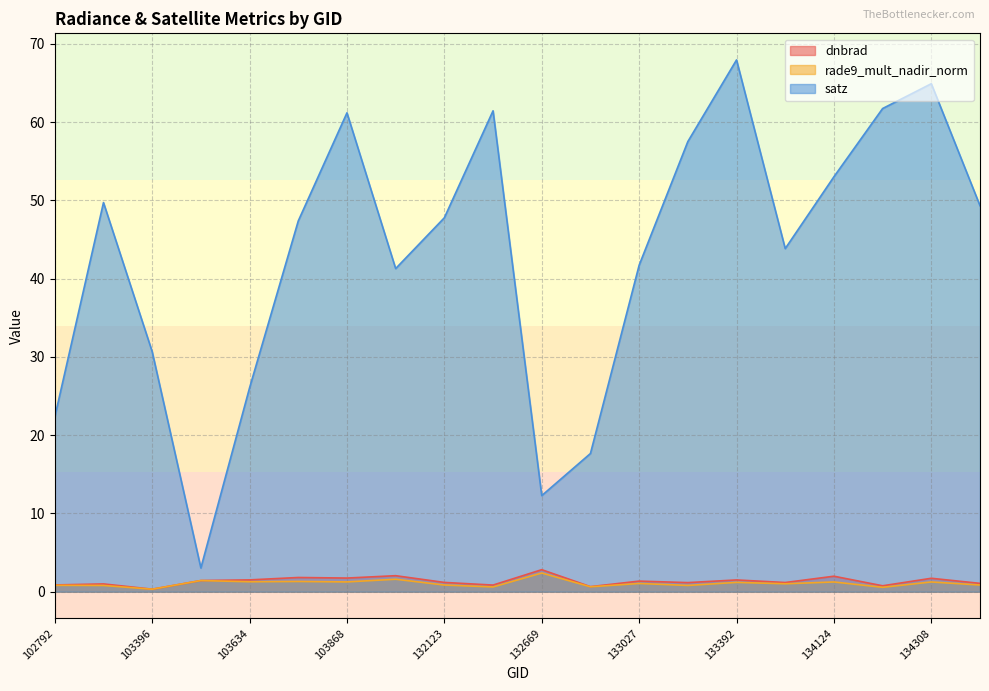

How many interior local valleys does the dnbrad series have?

7